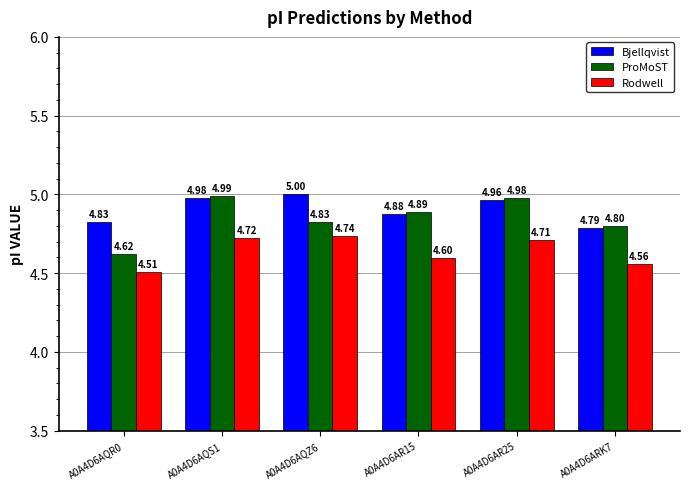

What is the sum of the Bjellqvist values at A0A4D6AQZ6 and A0A4D6AQS1?

10.0